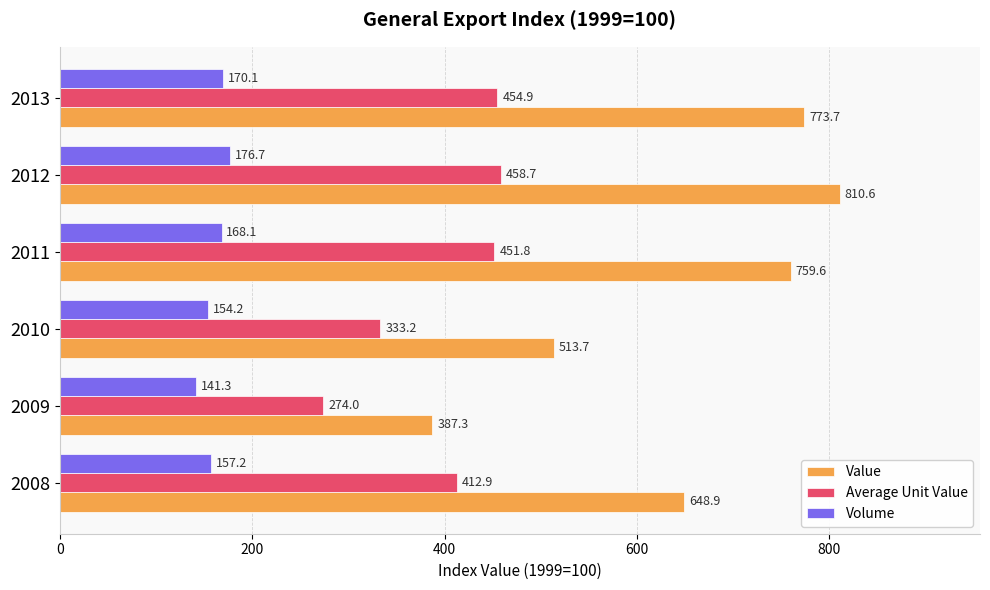

What is the minimum value for Average Unit Value?

274.0